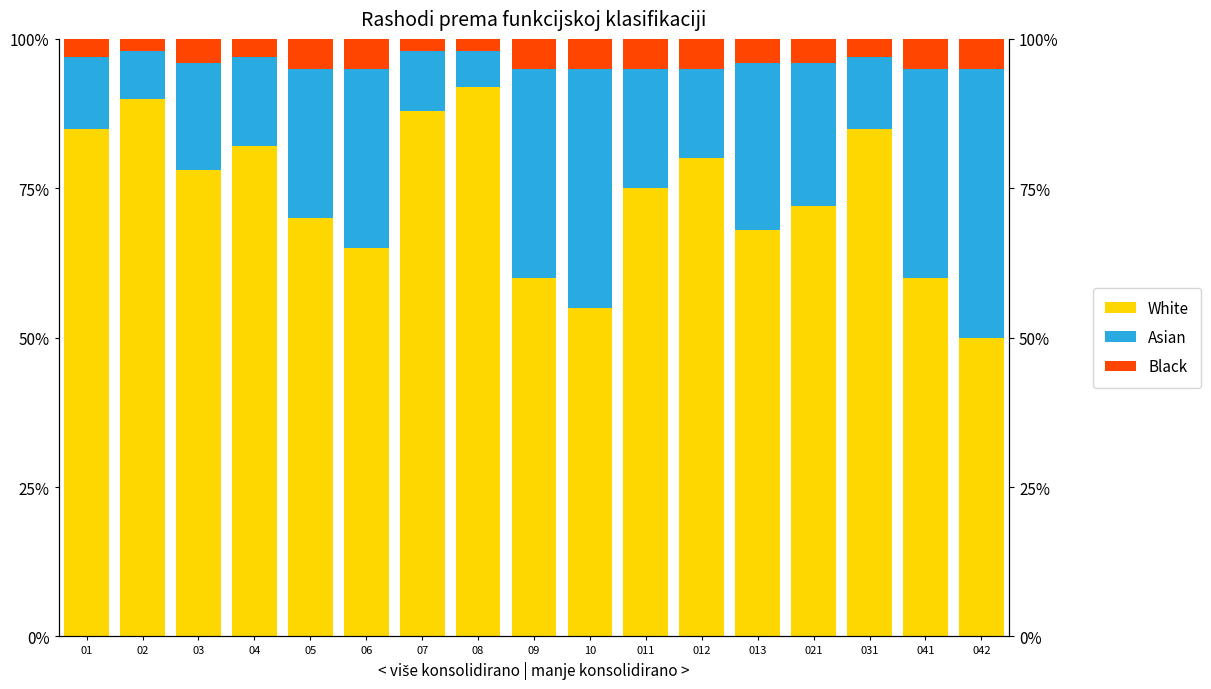

Reading right to left, extract all data points from this chart.

White: 042=50.0	041=60.0	031=85.0	021=72.0	013=68.0	012=80.0	011=75.0	10=55.0	09=60.0	08=92.0	07=88.0	06=65.0	05=70.0	04=82.0	03=78.0	02=90.0	01=85.0
Asian: 042=45.0	041=35.0	031=12.0	021=24.0	013=28.0	012=15.0	011=20.0	10=40.0	09=35.0	08=6.0	07=10.0	06=30.0	05=25.0	04=15.0	03=18.0	02=8.0	01=12.0
Black: 042=5.0	041=5.0	031=3.0	021=4.0	013=4.0	012=5.0	011=5.0	10=5.0	09=5.0	08=2.0	07=2.0	06=5.0	05=5.0	04=3.0	03=4.0	02=2.0	01=3.0